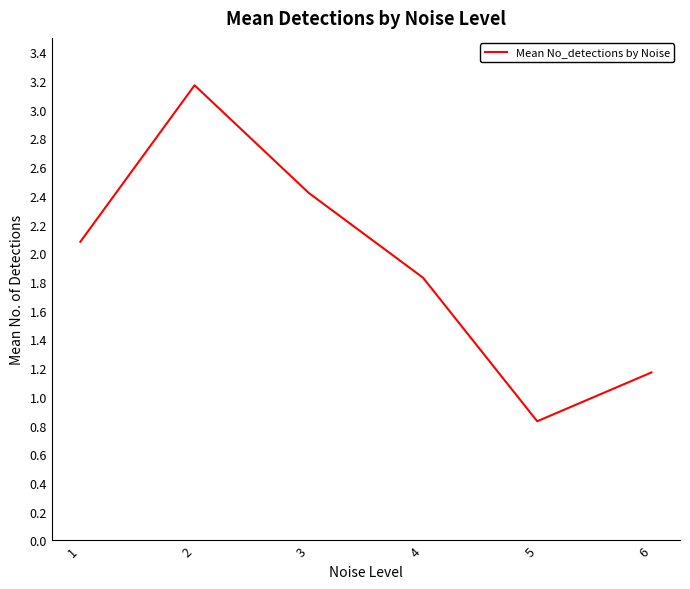

How many lines are shown in the chart?

1